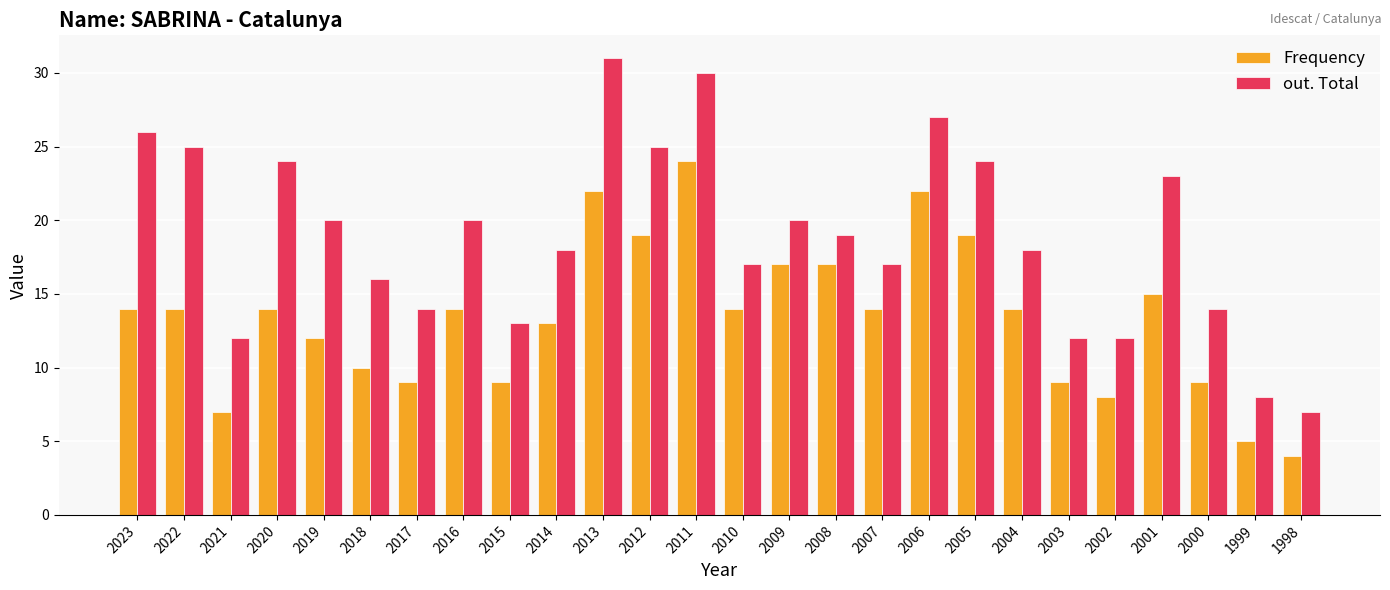

Reading left to right, extract all data points from this chart.

Frequency: 14	14	7	14	12	10	9	14	9	13	22	19	24	14	17	17	14	22	19	14	9	8	15	9	5	4
out. Total: 26	25	12	24	20	16	14	20	13	18	31	25	30	17	20	19	17	27	24	18	12	12	23	14	8	7